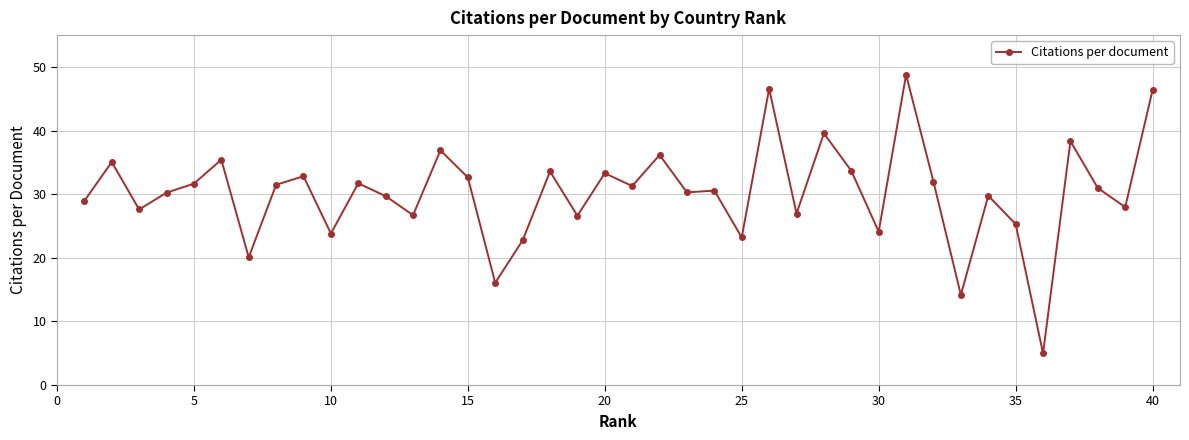

True or false: there are more than 1 points higher than both neighbors.

True